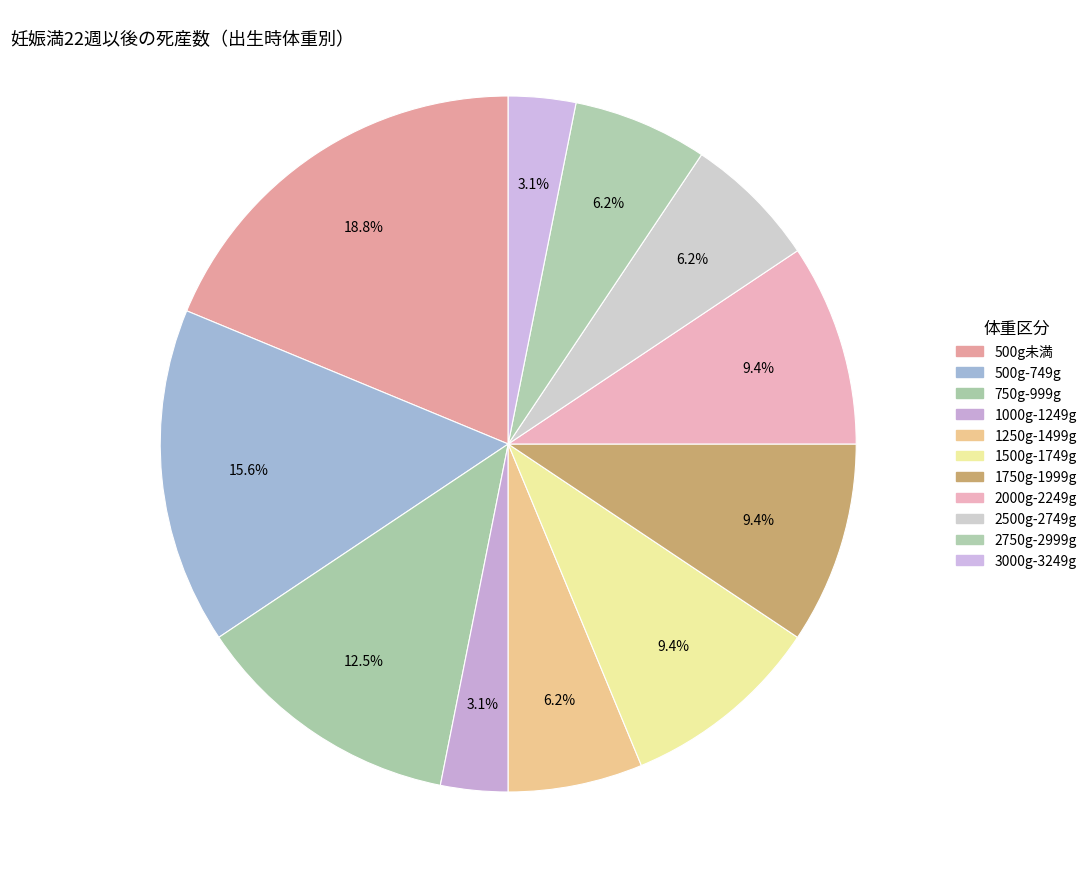

To the nearest percent, what portion does 750g-999g represent?

12%